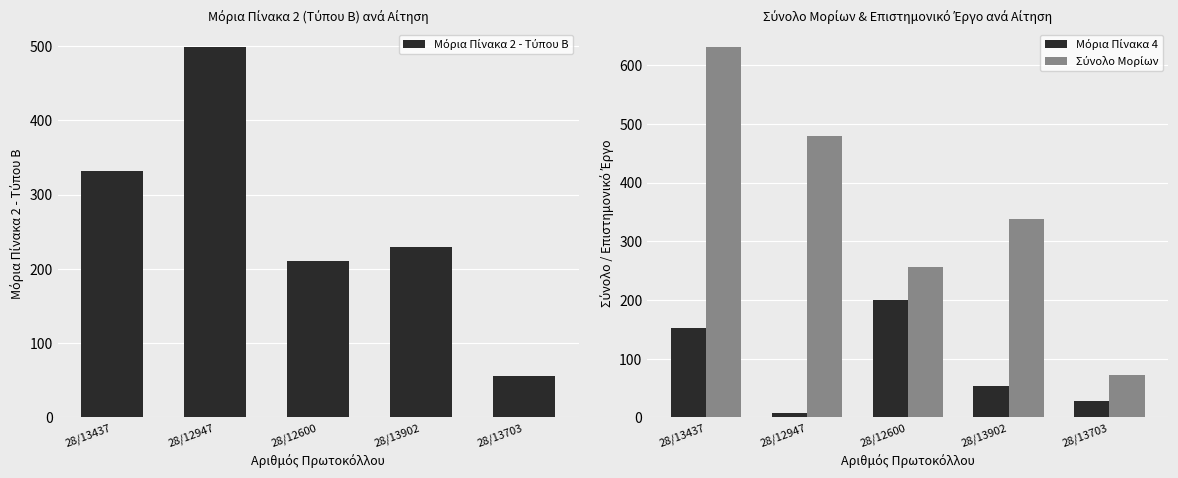

Reading right to left, list all the values displayed in this chart.

Μόρια Πίνακα 2 - Τύπου Β: 28/13703=55.6	28/13902=229.7	28/12600=210.7	28/12947=497.9	28/13437=332.3
Μόρια Πίνακα 4: 28/13703=28.0	28/13902=53.5	28/12600=200.0	28/12947=7.0	28/13437=152.8
Σύνολο Μορίων: 28/13703=72.1	28/13902=338.2	28/12600=255.8	28/12947=478.6	28/13437=630.1